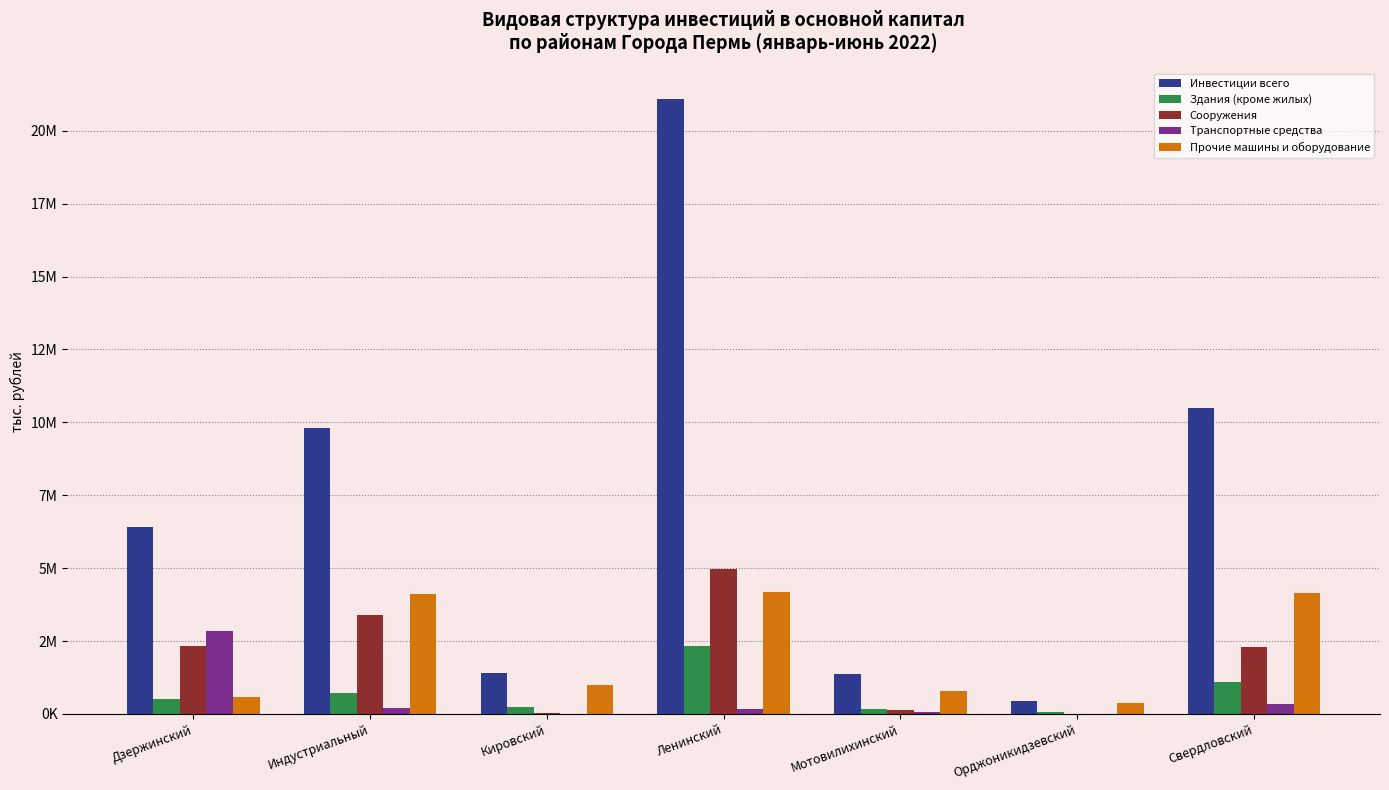

Which series has the widest spread of values?

Инвестиции всего